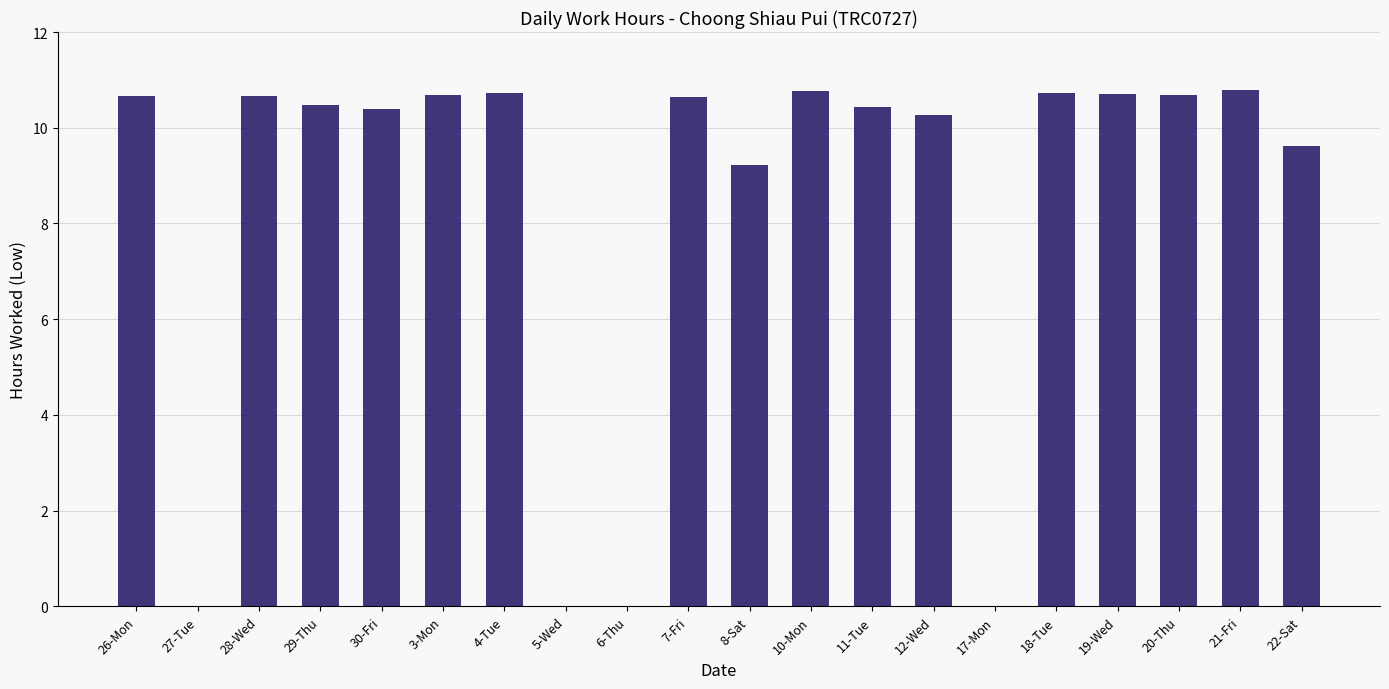

Does the chart contain stacked bars?

No